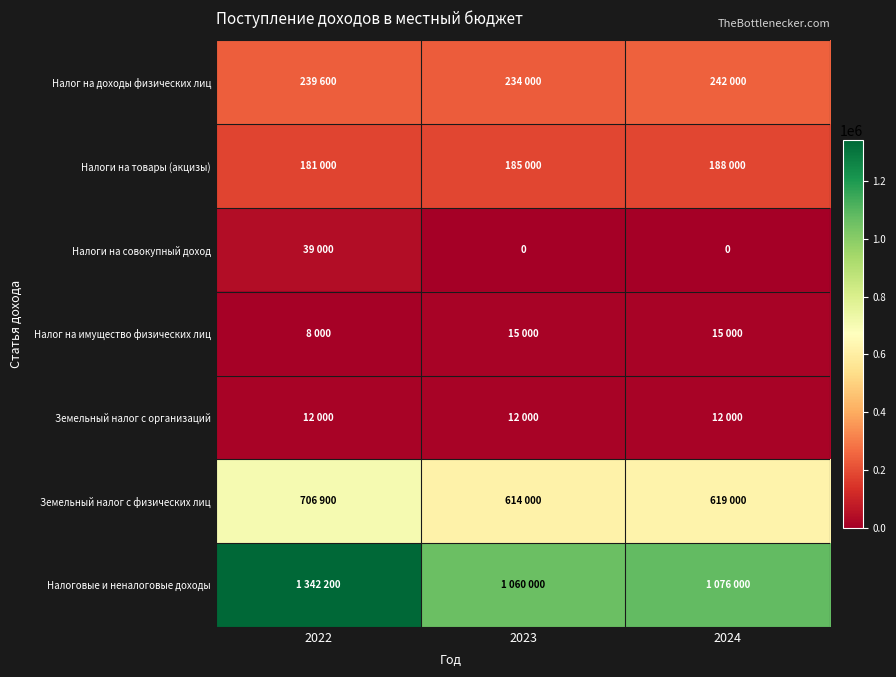

List the labels in order of Земельный налог с физических лиц value, largest first.

2022, 2024, 2023